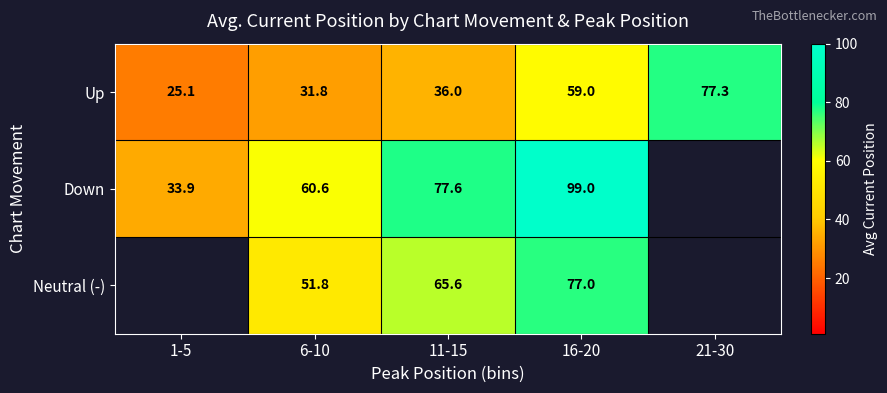

The value of Neutral (-) at 6-10 is 16.3. True or false?

False